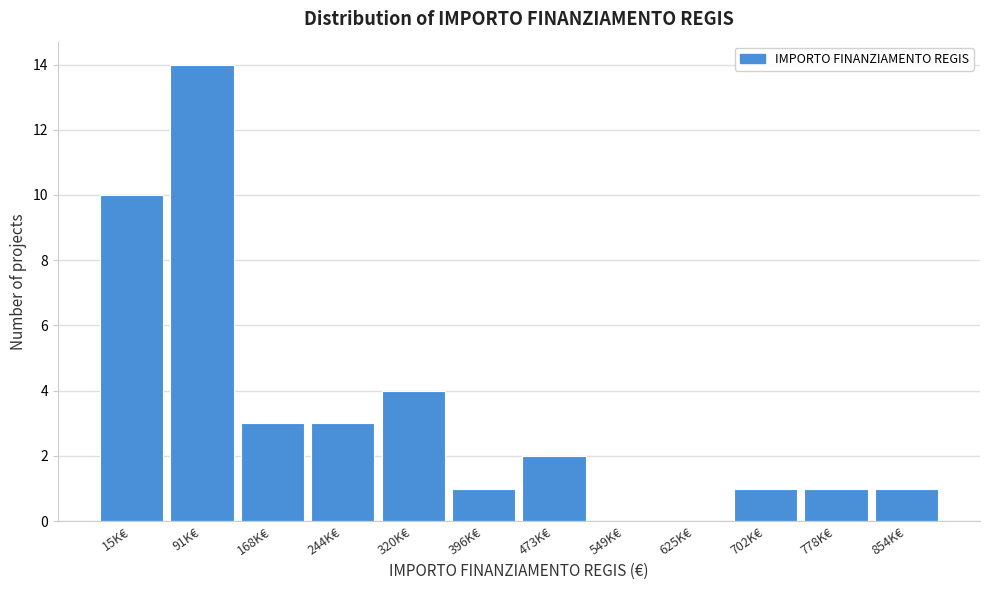

Reading left to right, list all the values displayed in this chart.

15K€=10	91K€=14	168K€=3	244K€=3	320K€=4	396K€=1	473K€=2	549K€=0	625K€=0	702K€=1	778K€=1	854K€=1